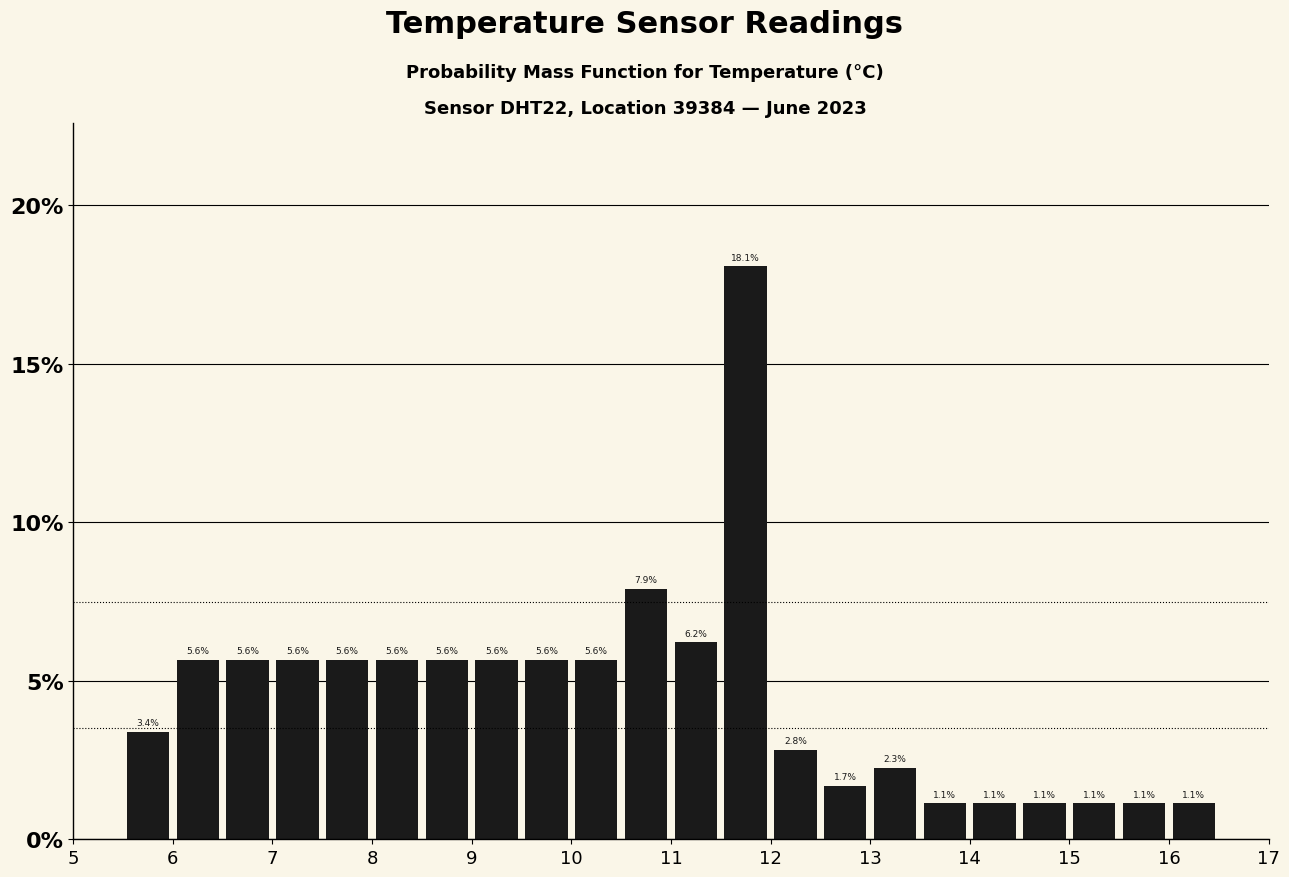

How tall is the bar that spans 11.5 to 12.0 on the x-axis?

18.1